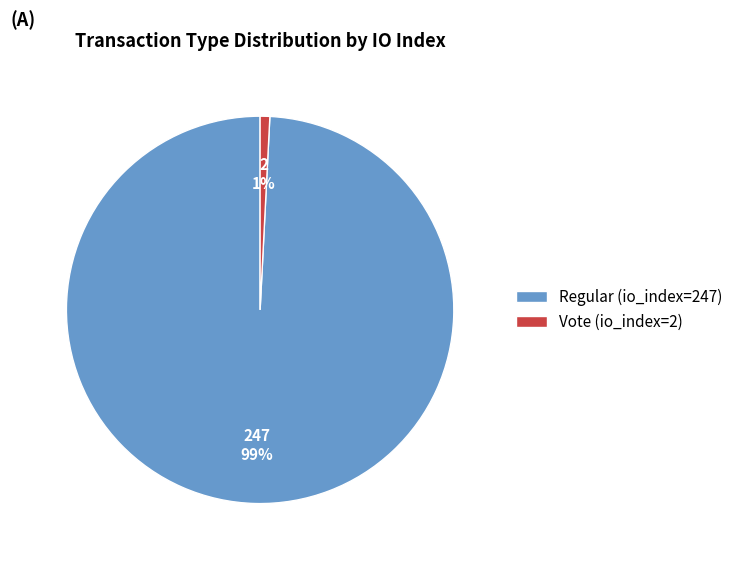

Rank the categories by value from lowest to highest.

Vote (io_index=2), Regular (io_index=247)